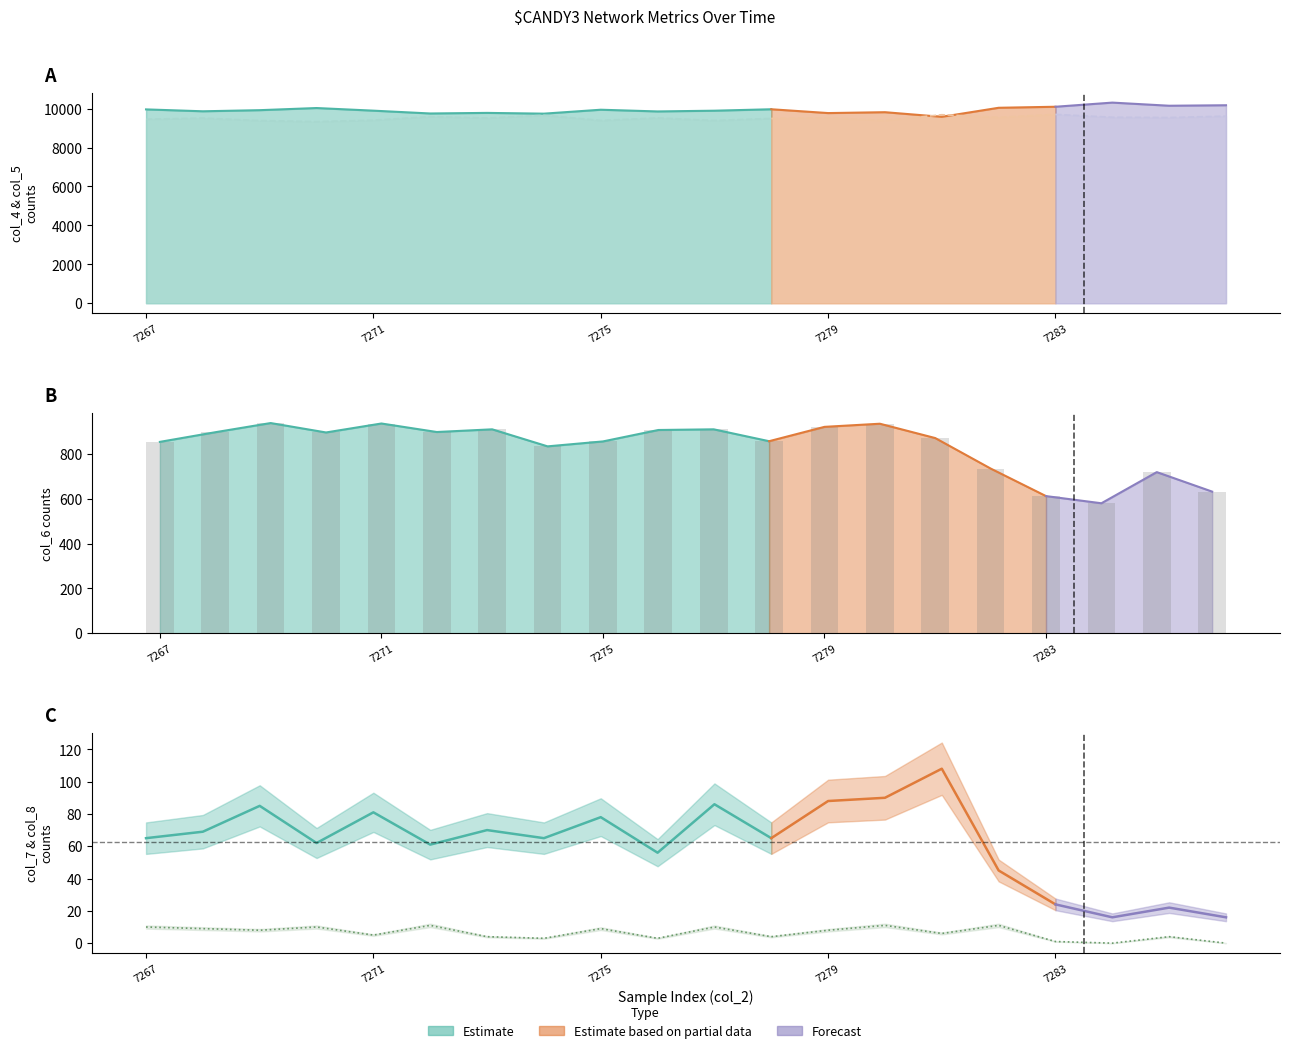

What is the highest value of the col_5 series?

9703